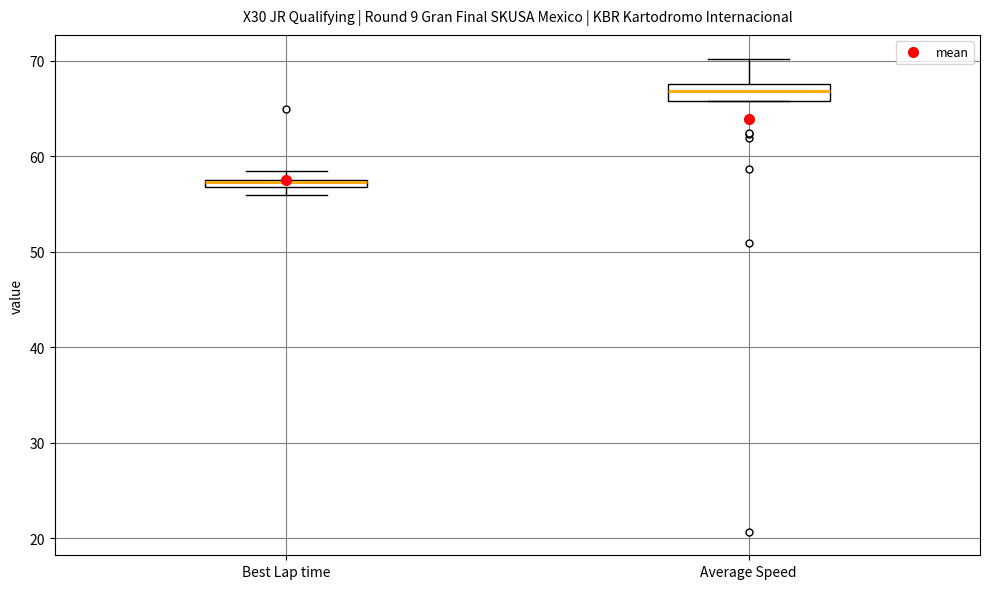

Comparing the boxes themselves (not the whiskers), which one is the tallest?

Average Speed